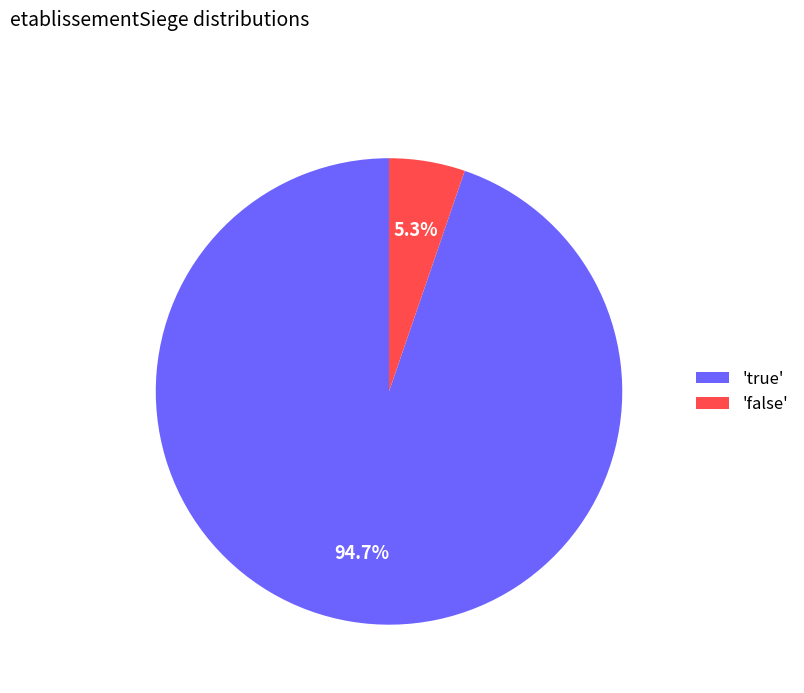

How many slices are in this pie chart?

2